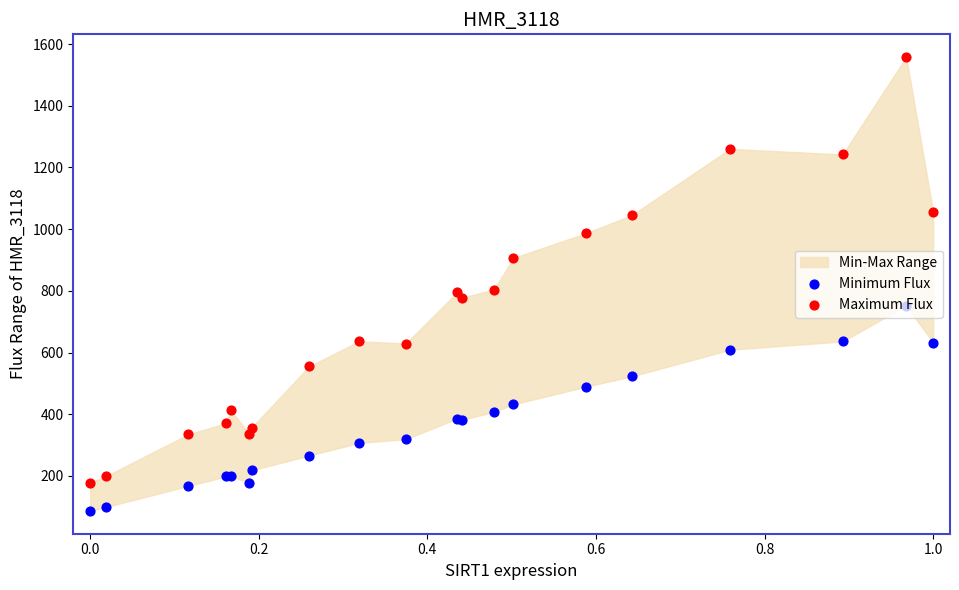

Which series reaches the minimum Y coordinate?

Minimum Flux